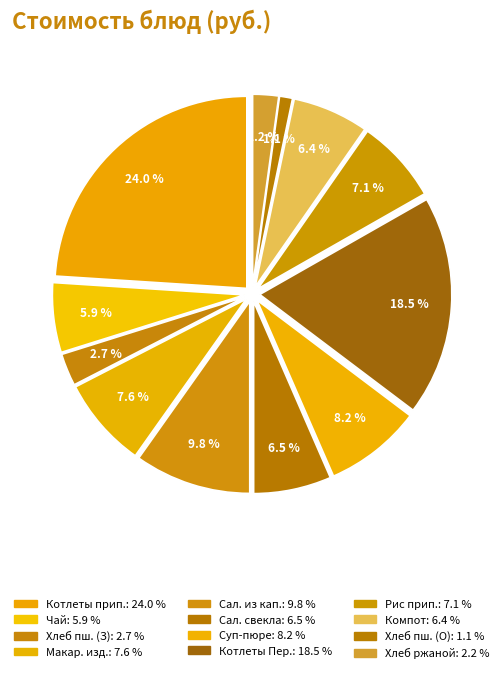

Does Хлеб пшеничный (завтрак) account for over 50% of the chart?

No